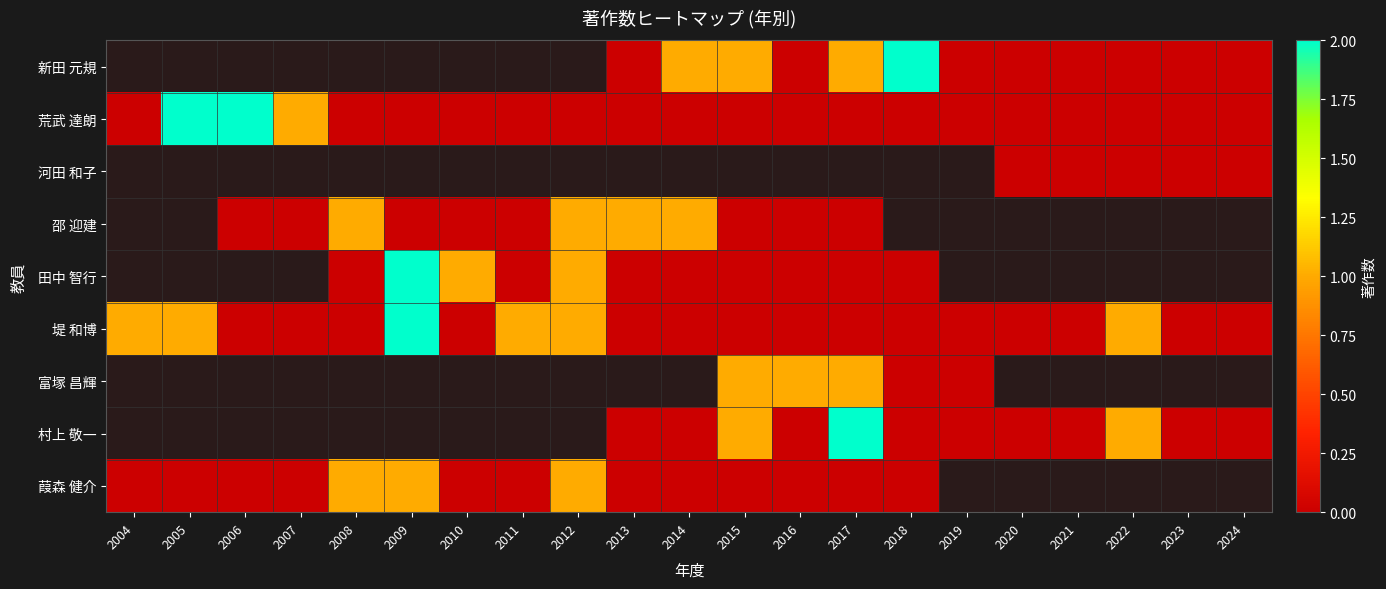

Count the number of categories in the chart.

21